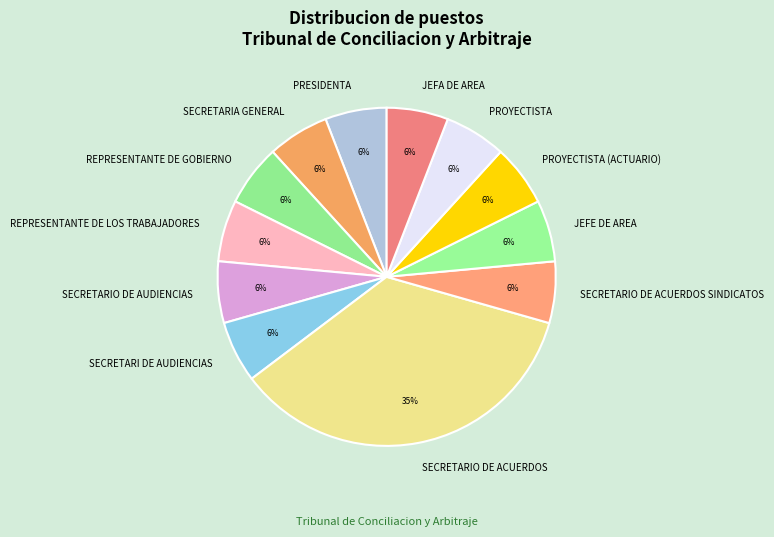

Count the number of slices in the pie.

12